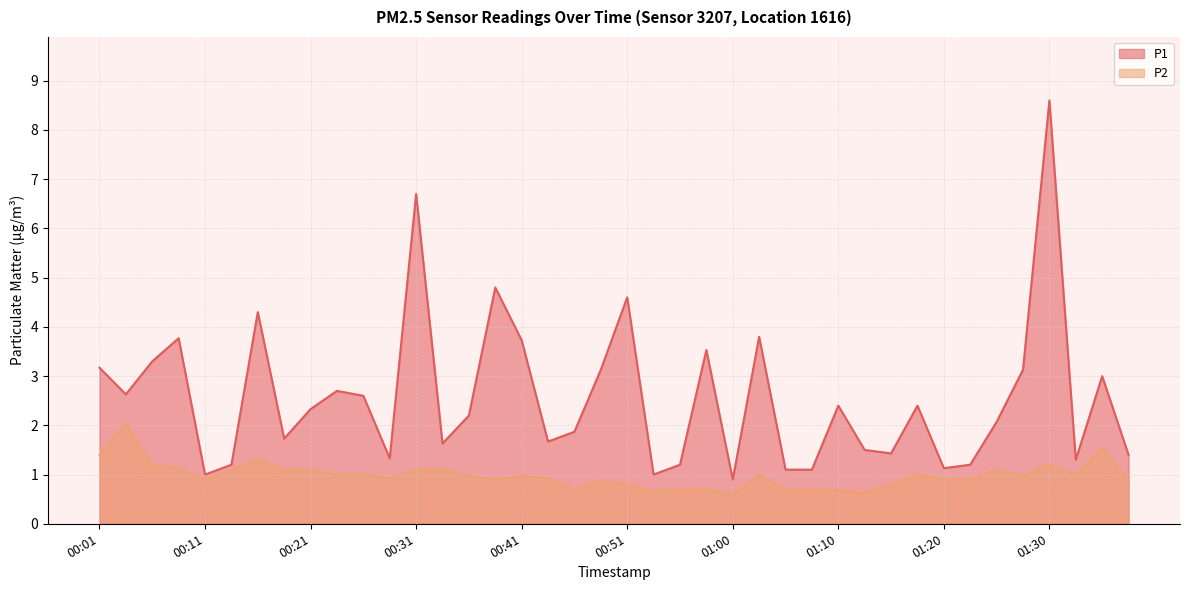

Reading left to right, transcribe all the data shown in this chart.

P1: 3.2	2.6	3.3	3.8	1.0	1.2	4.3	1.7	2.3	2.7	2.6	1.3	6.7	1.6	2.2	4.8	3.7	1.7	1.9	3.1	4.6	1.0	1.2	3.5	0.9	3.8	1.1	1.1	2.4	1.5	1.4	2.4	1.1	1.2	2.1	3.1	8.6	1.3	3.0	1.4
P2: 1.4	2.0	1.2	1.1	0.9	1.1	1.3	1.1	1.1	1.0	1.0	0.9	1.1	1.1	1.0	0.9	1.0	0.9	0.7	0.9	0.8	0.7	0.7	0.7	0.6	1.0	0.7	0.7	0.7	0.6	0.8	1.0	0.9	0.9	1.1	1.0	1.2	1.0	1.5	0.9